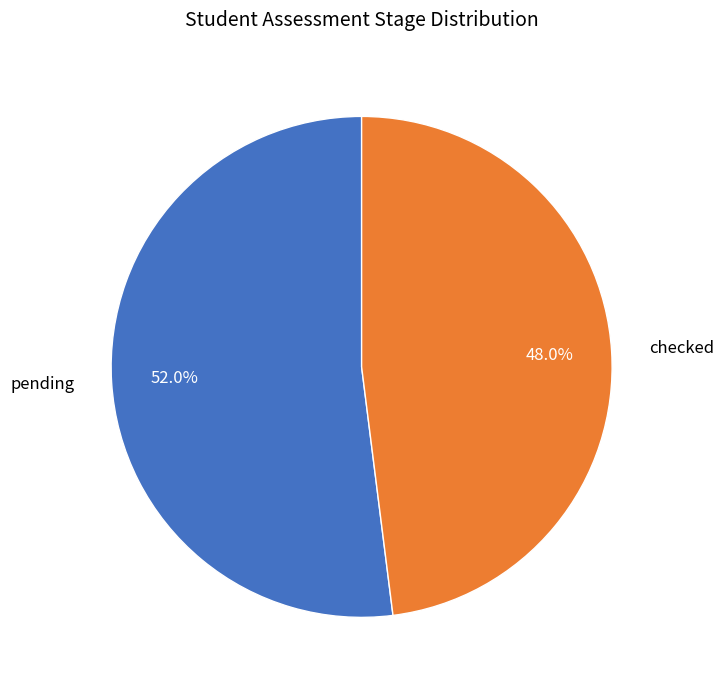

To the nearest percent, what is the combined percentage of pending and checked?

100%